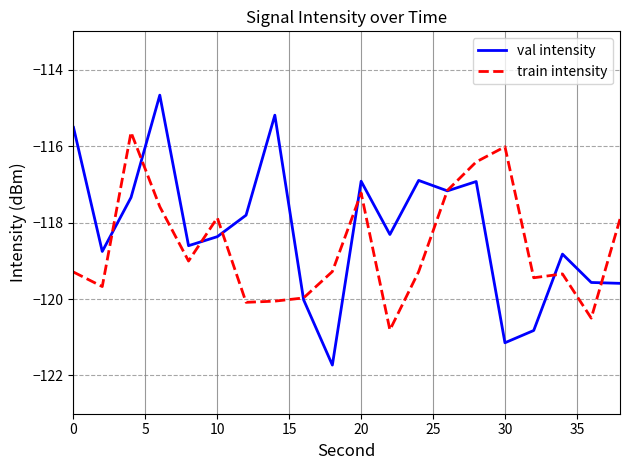

Which series has the largest range (max minus min)?

val intensity